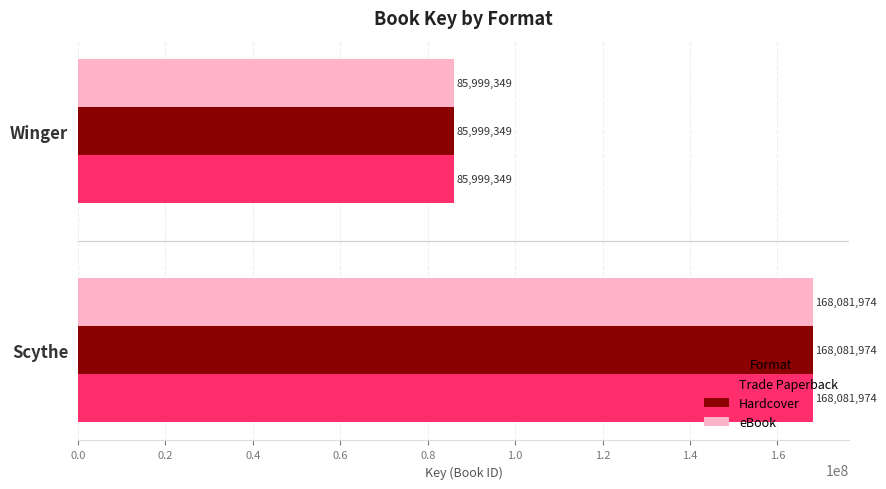

Rank the categories by Hardcover value from lowest to highest.

Winger, Scythe